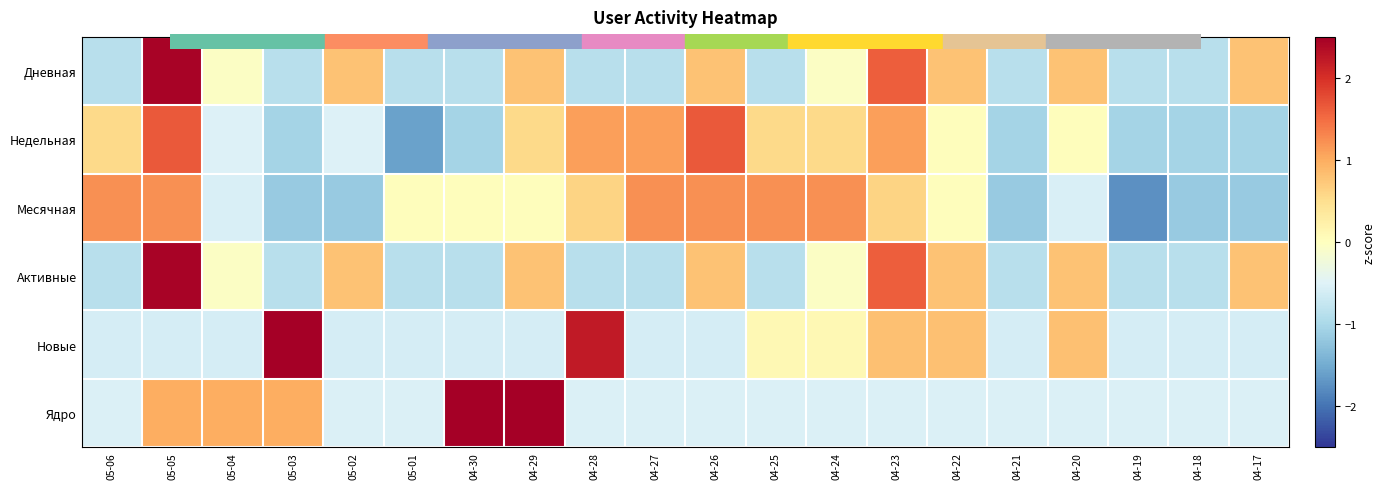

How many data points does each series have?

20